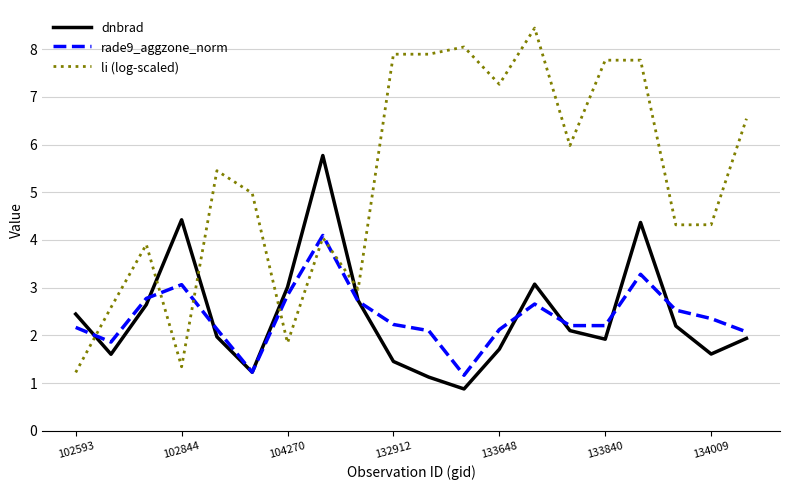

How many series are shown in this chart?

3